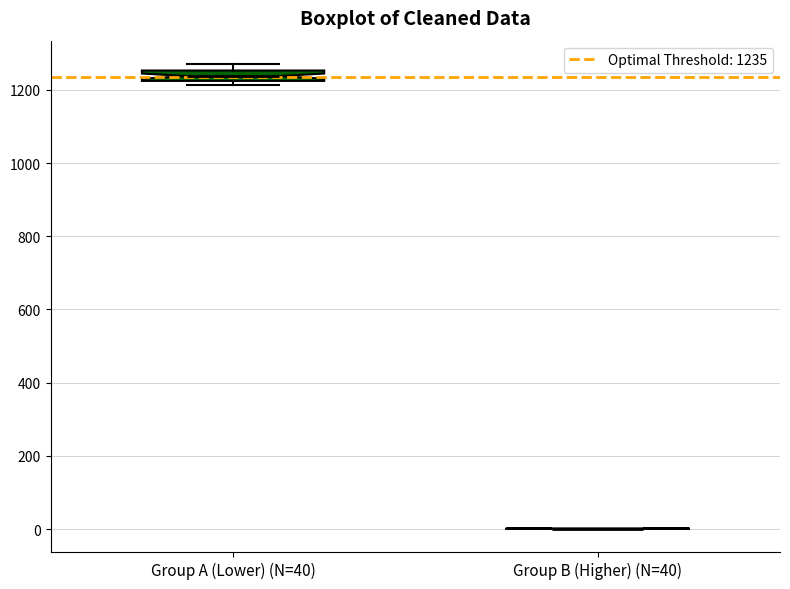

Where does the median line of the box for Group A (Lower) (N=40) sit on the y-axis? The values are not printed on the chart, so give them approximately, as read against the axis.

1240